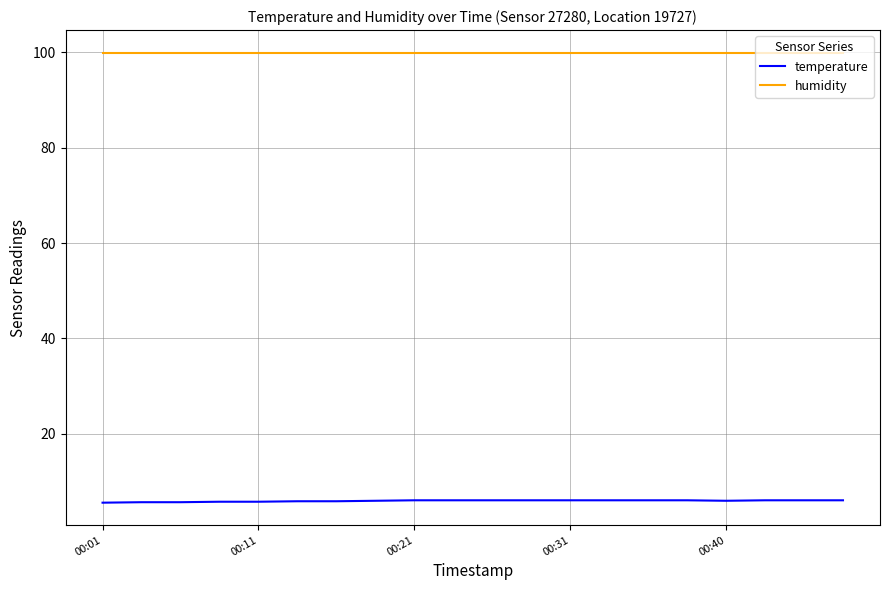

True or false: temperature and humidity cross at least once.

False